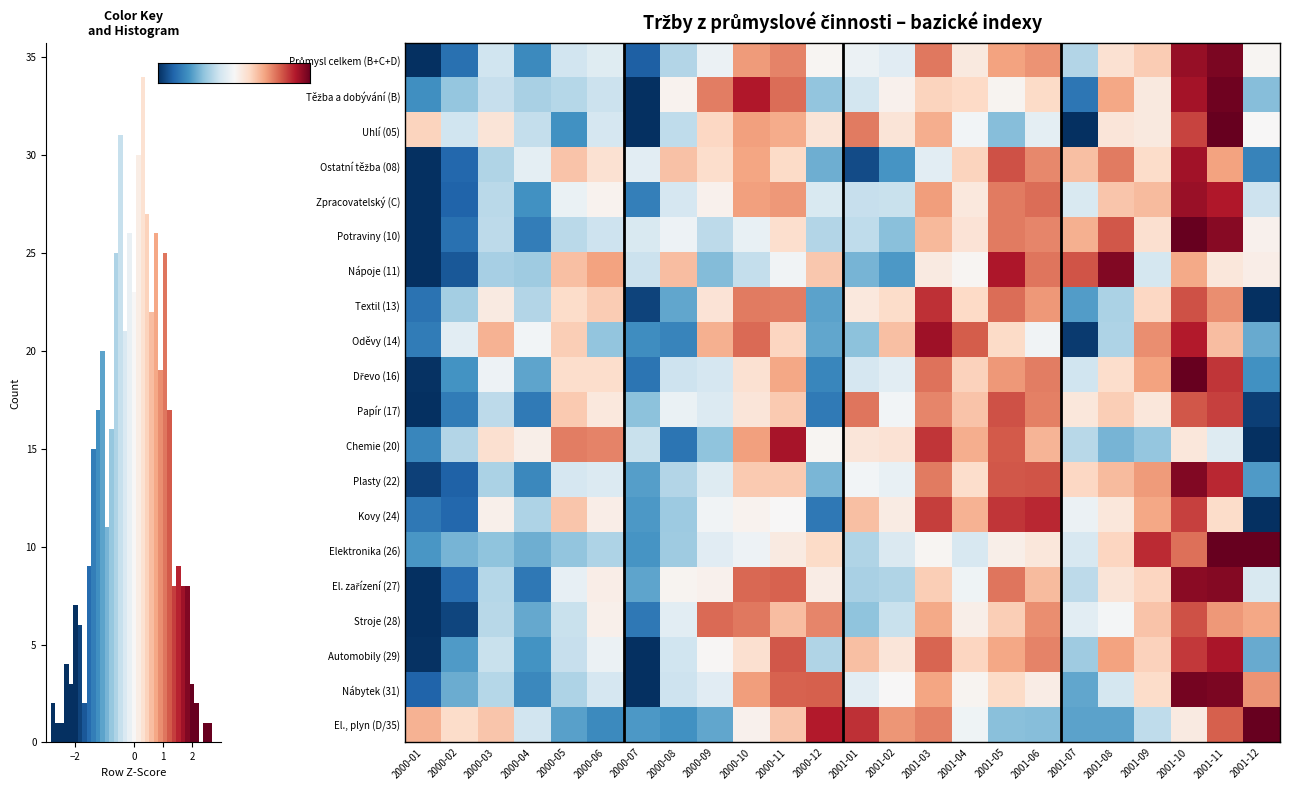

Is it true that Kovy (24) equals 0.6 at 2000-05?

True